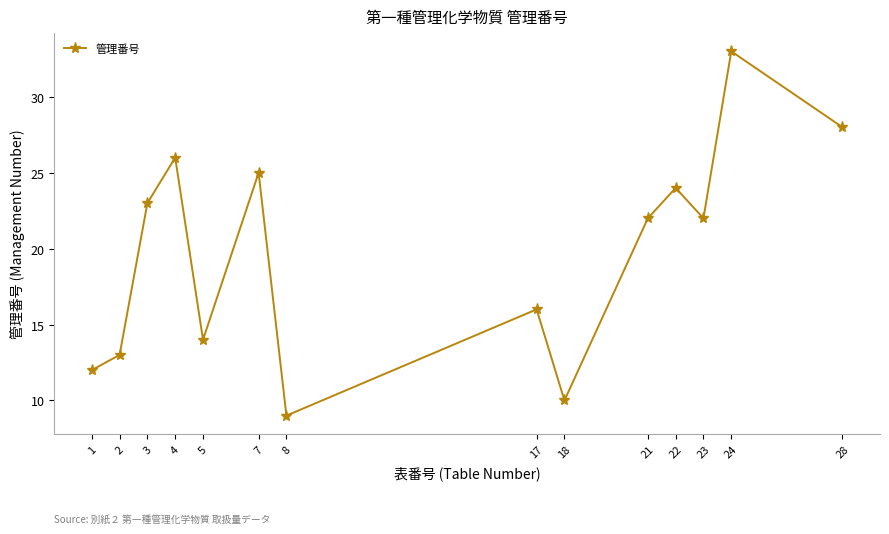

How many lines are shown in the chart?

1